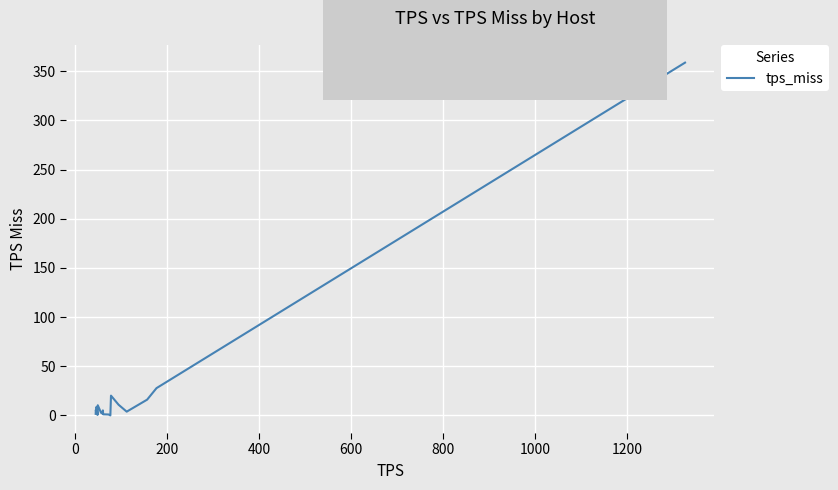

What is the value of the 12th point from the left?

1.1